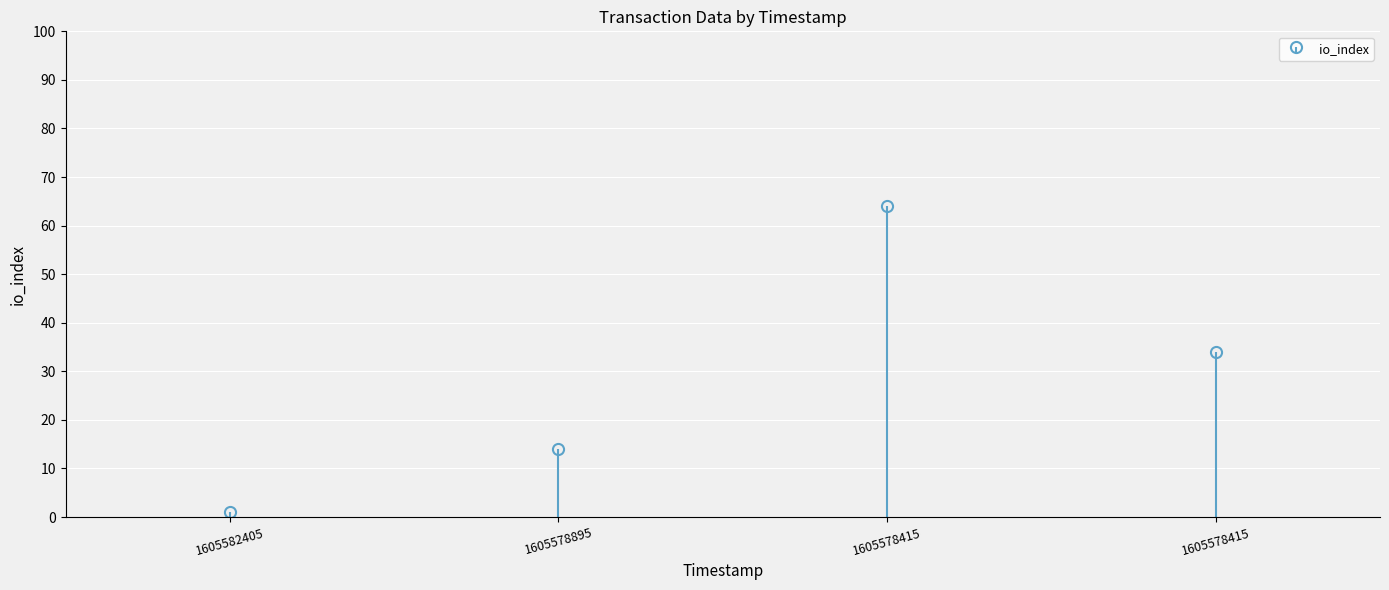

What is the difference between the maximum and minimum values?

63